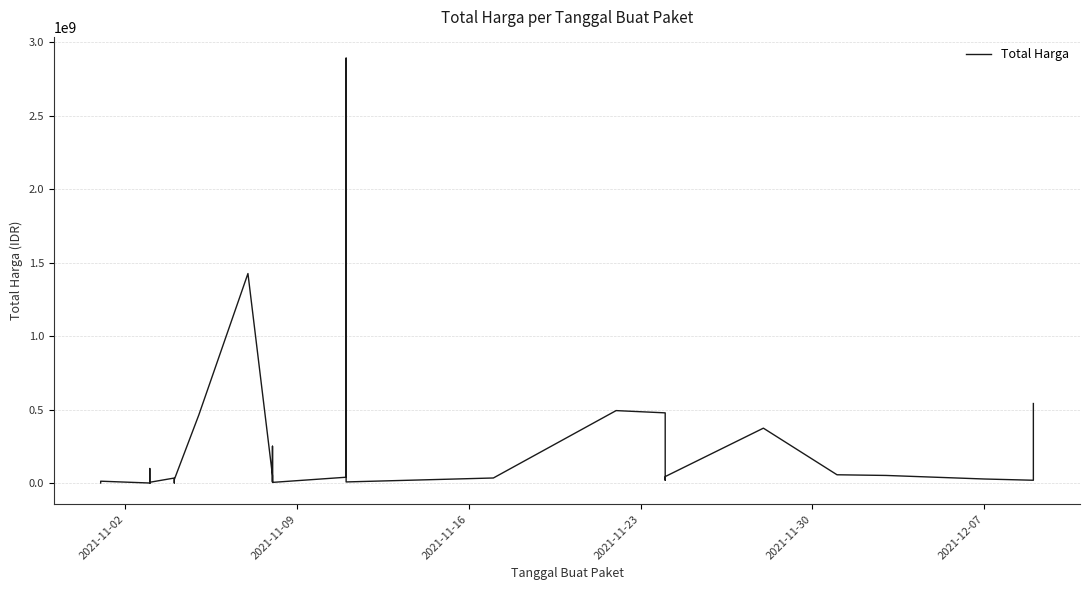

Reading right to left, extract all data points from this chart.

541071000	18900000	27412000	51601000	56152800	373404000	43859200	19175000	477600000	493000000	34292000	7401240	2892122000	39440000	4350000	250350000	15513960	9180000	49730040	1425867900	464002100	23653000	577875	32441200	34000000	5129000	8742500	182000	4672200	265000	2772000	98772570	78000	12453900	333600